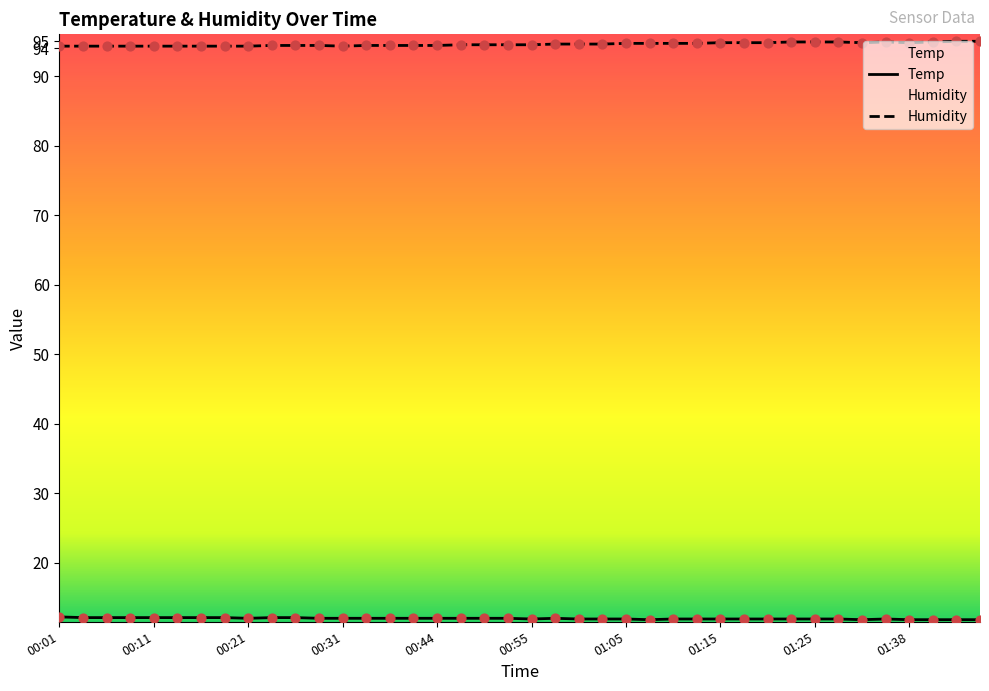

Is the value of Humidity at 00:52 greater than the value of Temp at 00:37?

Yes